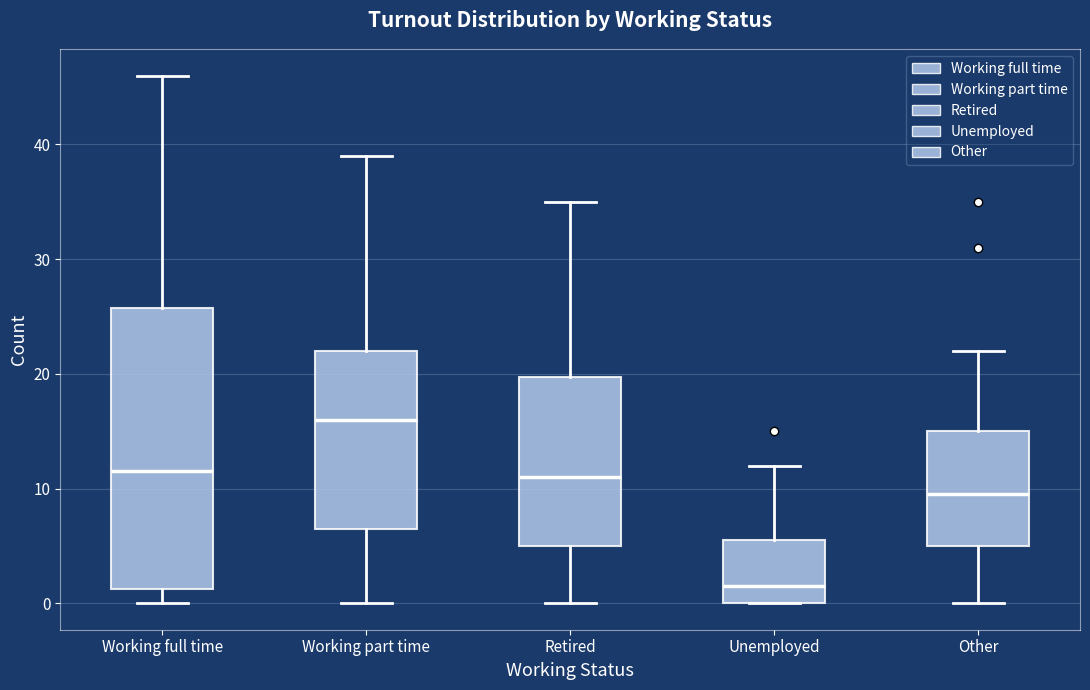

Where does the upper whisker of the box for Working part time end on the y-axis? The values are not printed on the chart, so give them approximately, as read against the axis.

39